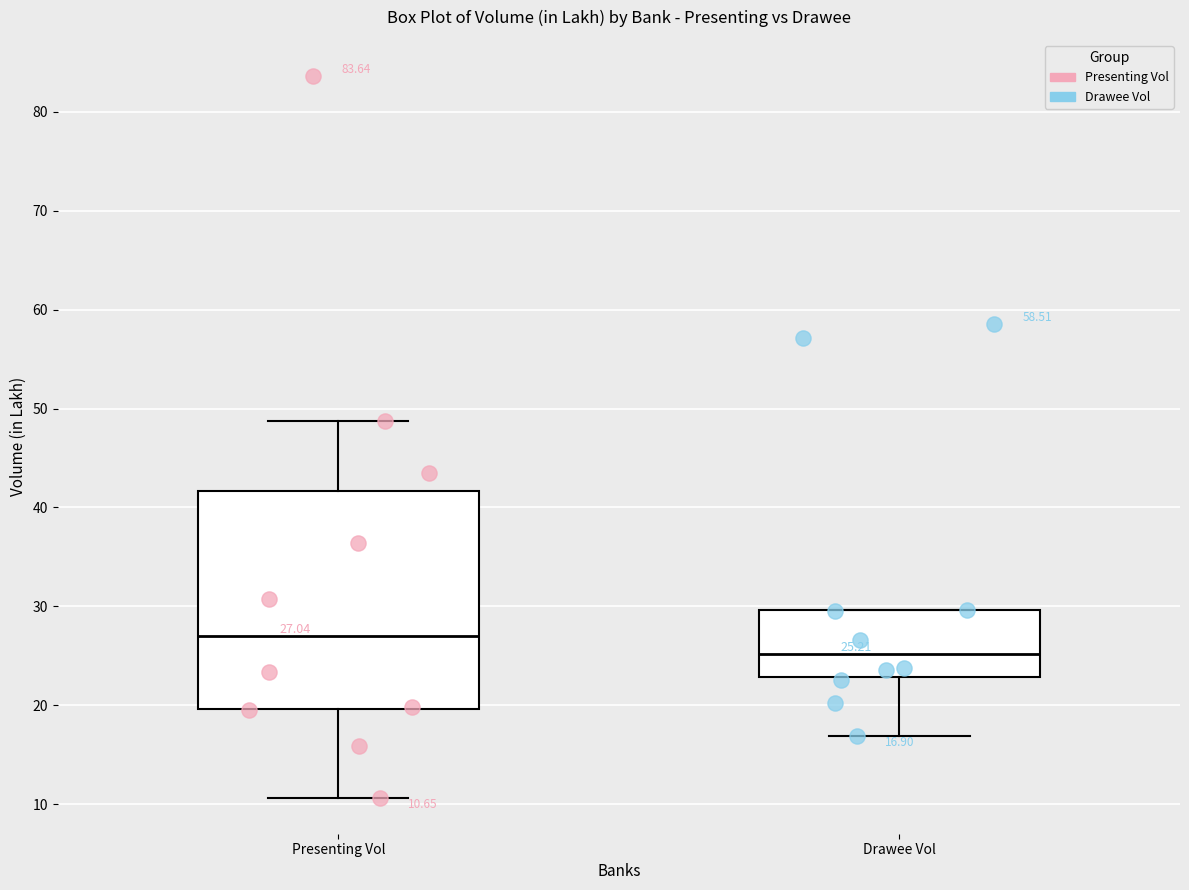

Which box is the tallest, from its lower edge to its upper edge?

Presenting Vol